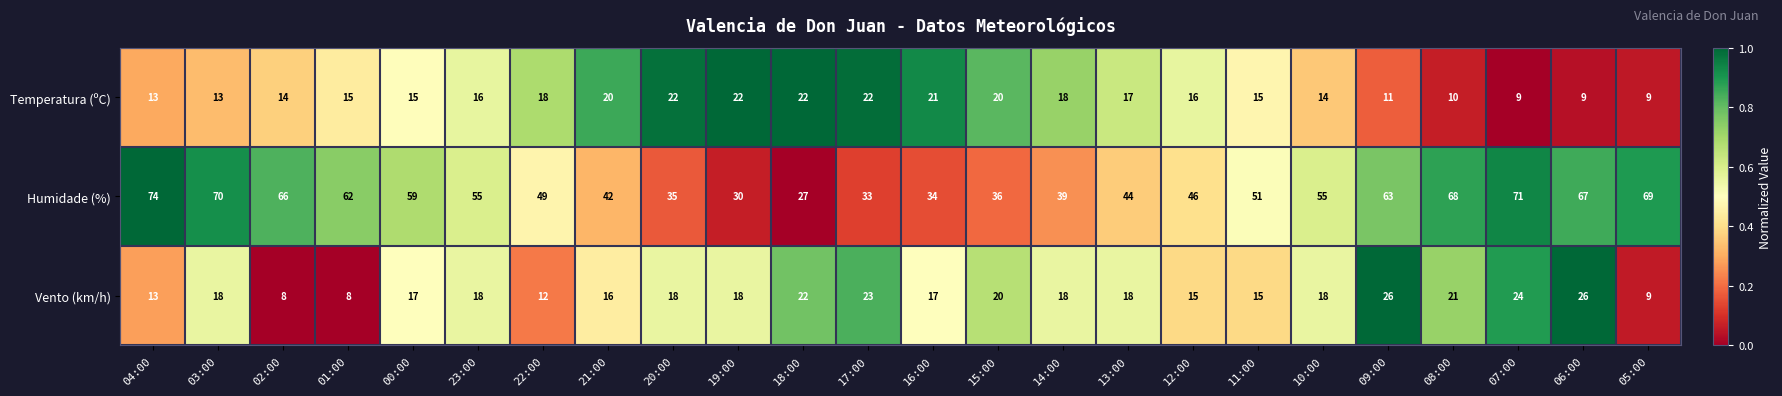

How many categories are shown in the chart?

24